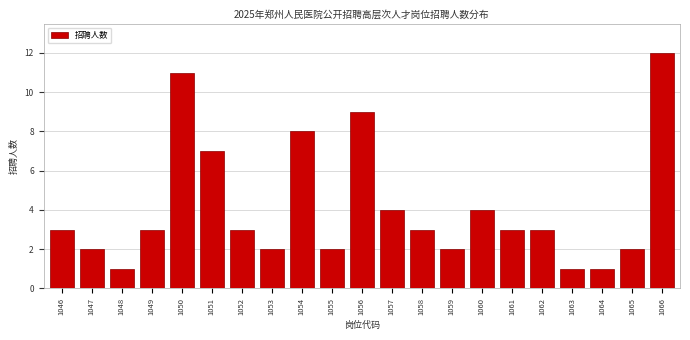

Reading left to right, list all the values displayed in this chart.

1046=3	1047=2	1048=1	1049=3	1050=11	1051=7	1052=3	1053=2	1054=8	1055=2	1056=9	1057=4	1058=3	1059=2	1060=4	1061=3	1062=3	1063=1	1064=1	1065=2	1066=12